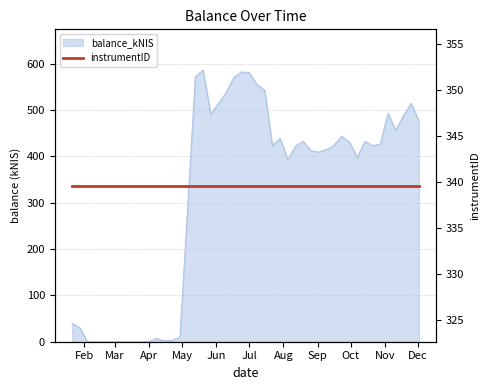

What is the sum of all values?

14666.5